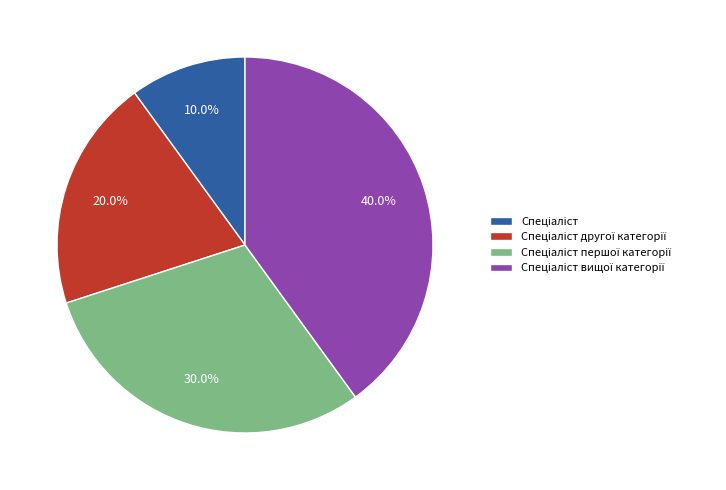

To the nearest percent, what is the difference between the largest and smallest slice percentages?

30%